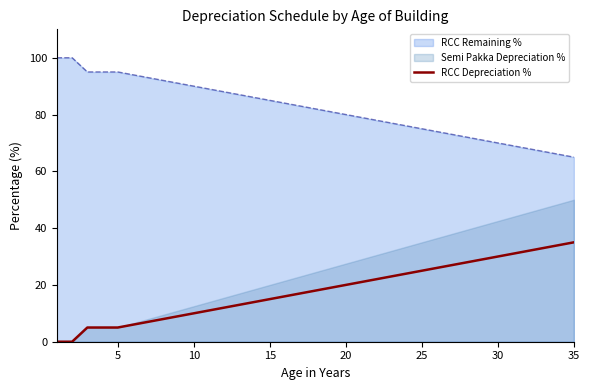

Does the chart display data point markers on the line(s)?

No